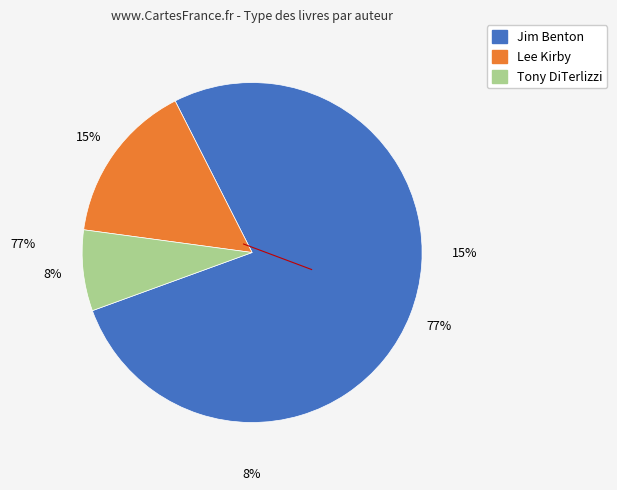

How many segments does this pie chart have?

3